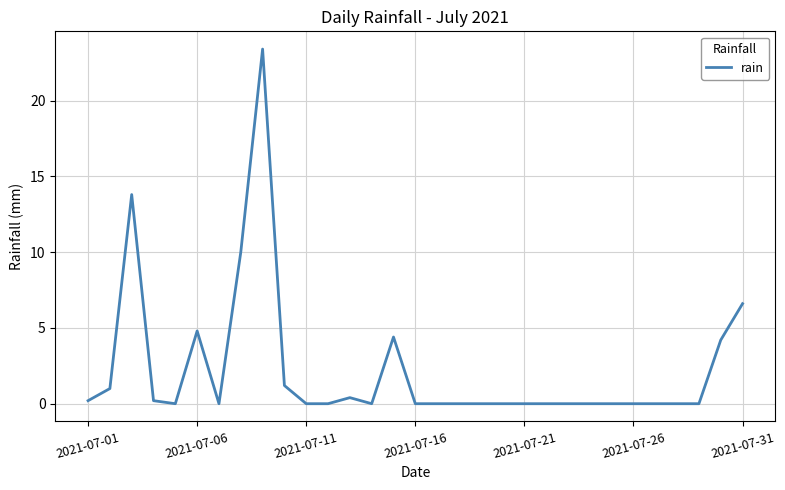

What is the difference between the maximum and minimum values?

23.4